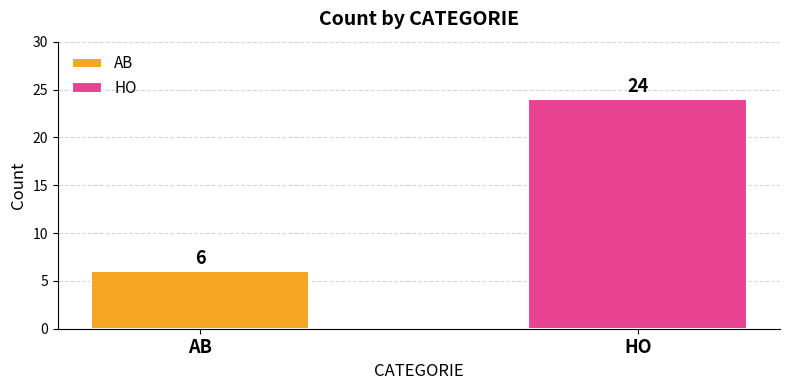

List the series in order of their overall mean, highest first.

HO, AB